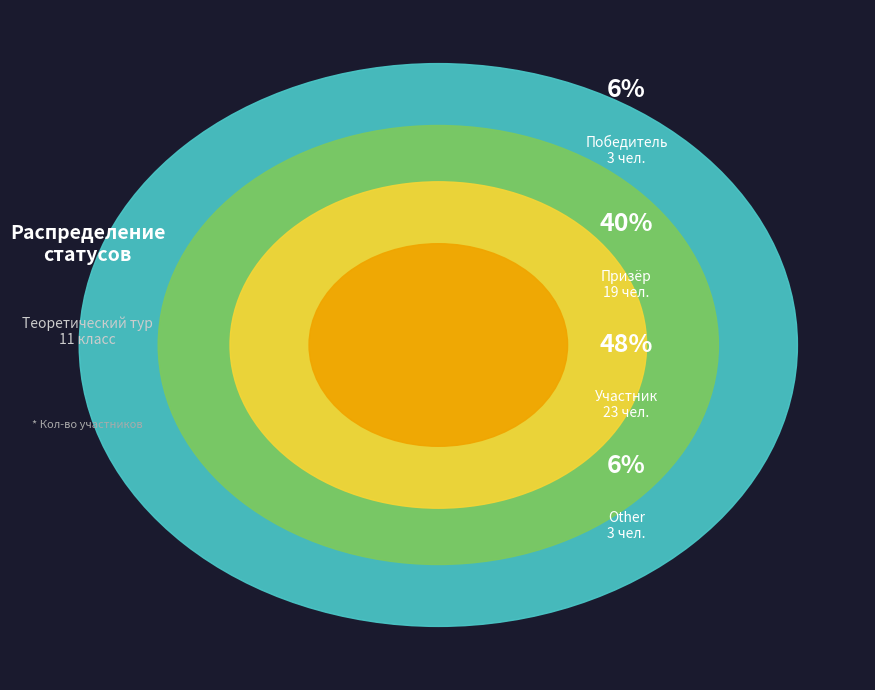

Which slice is the smallest?

Победитель